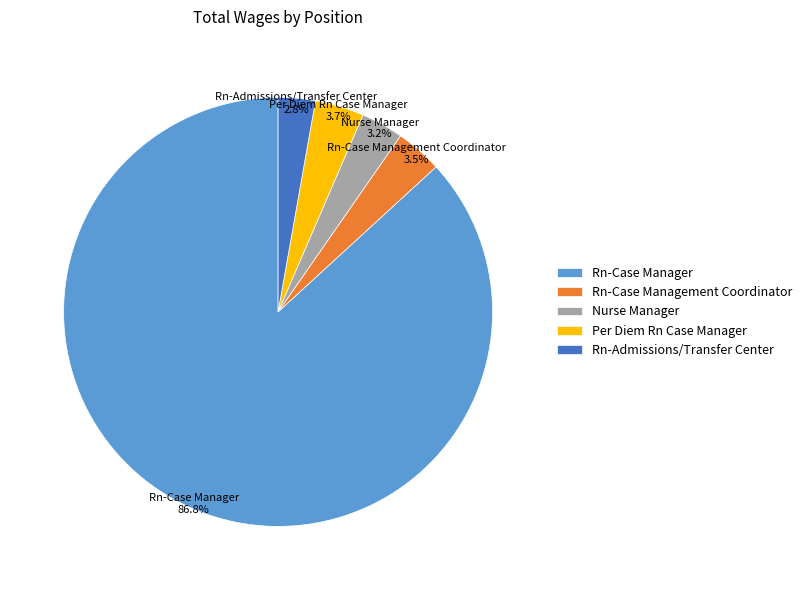

Which category has the biggest portion of the pie?

Rn-Case Manager